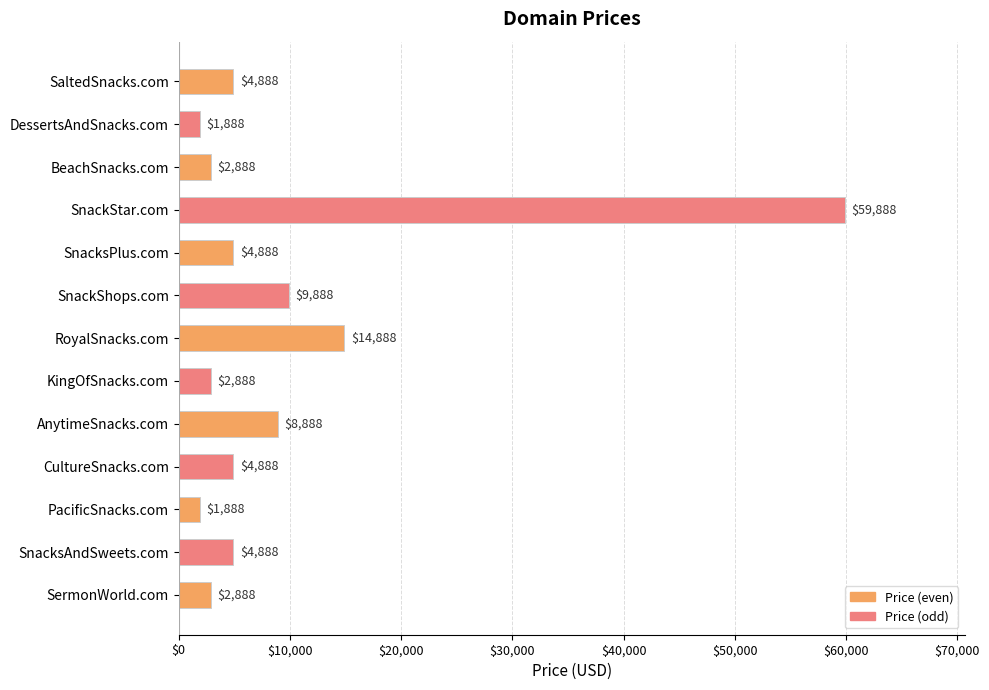

The chart shows a value of 4888 at CultureSnacks.com. True or false?

True